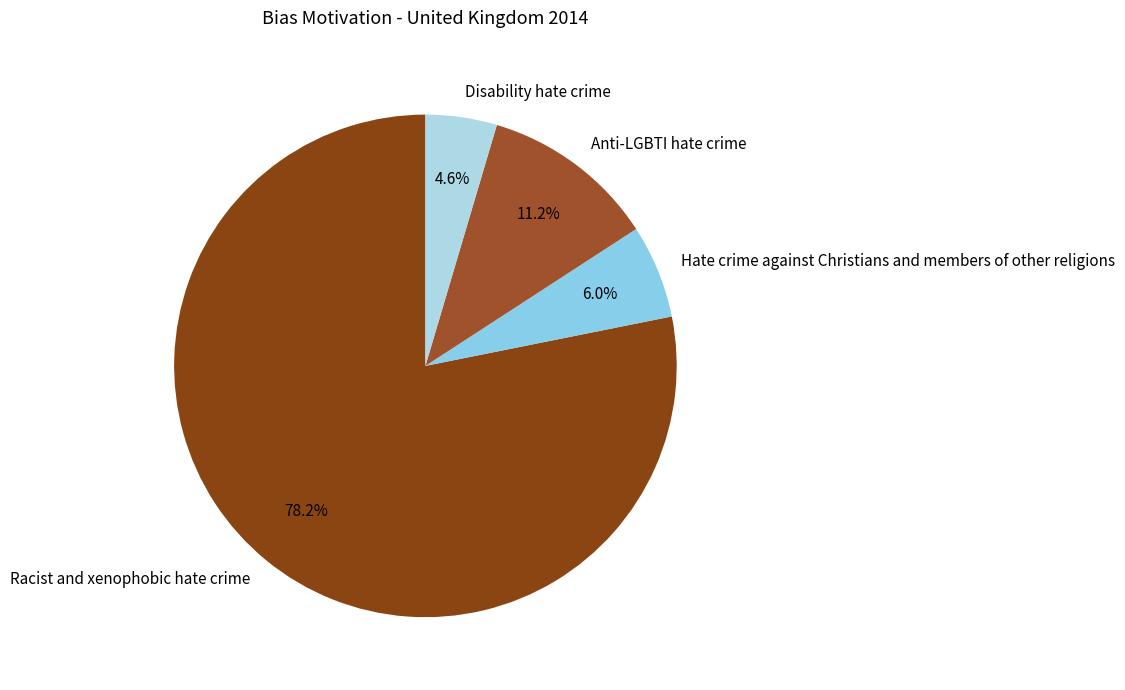

Approximately how many times larger is the value at Anti-LGBTI hate crime compared to Racist and xenophobic hate crime?

0.1